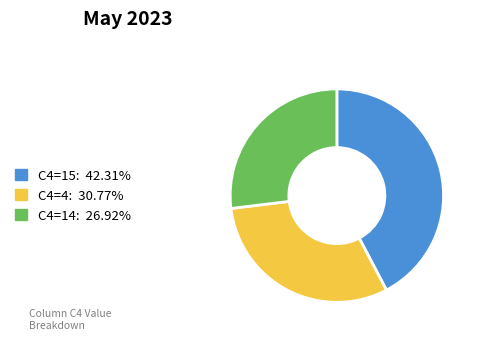

Does any single category account for the majority?

No